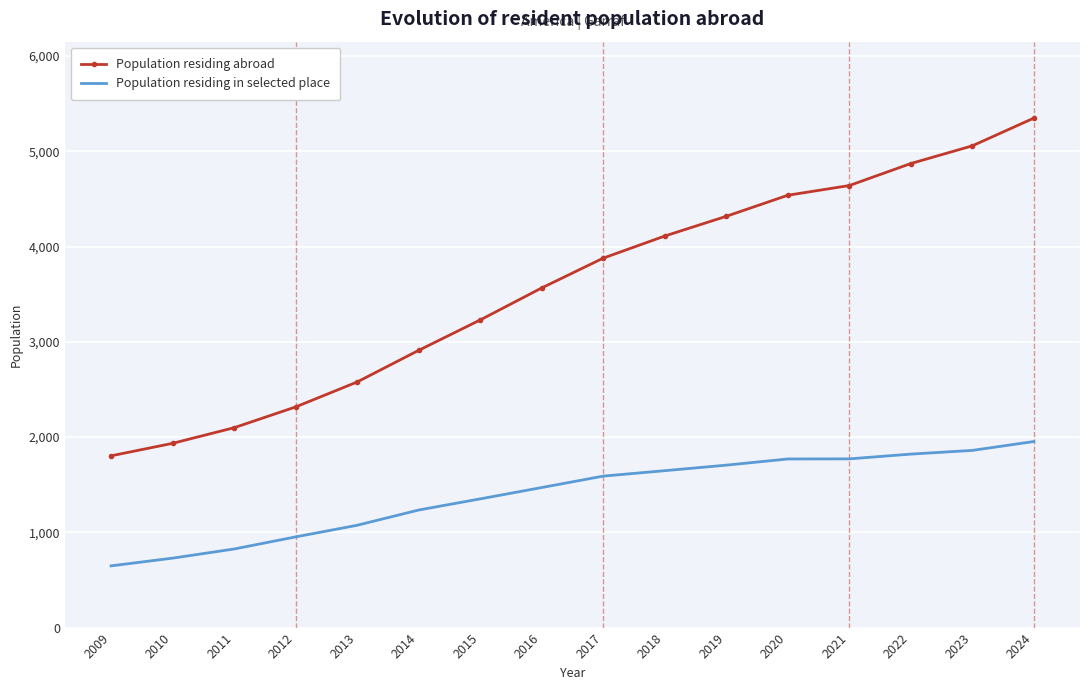

List the series in order of their peak value, highest first.

Population residing abroad, Population residing in selected place